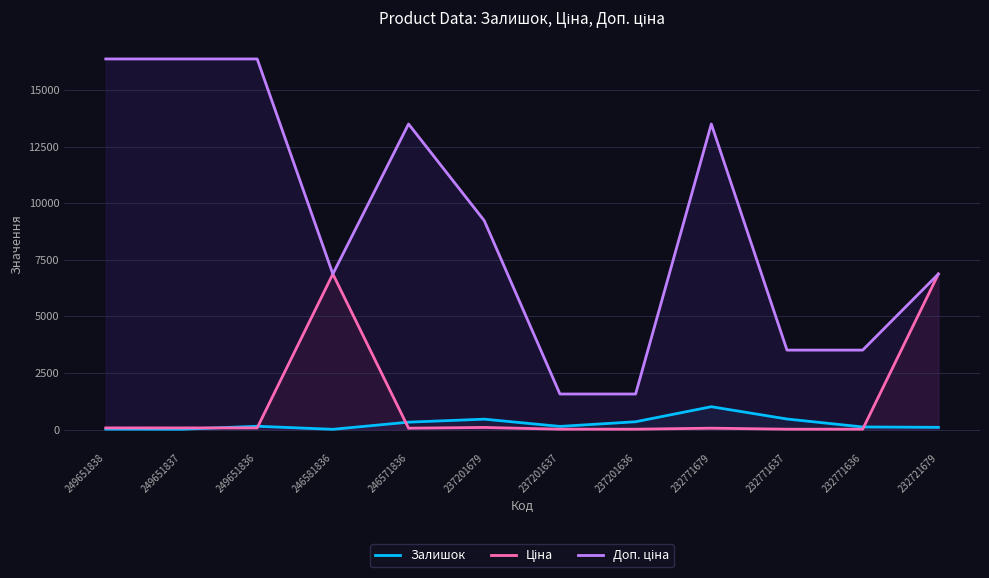

Does the chart have visible grid lines?

Yes